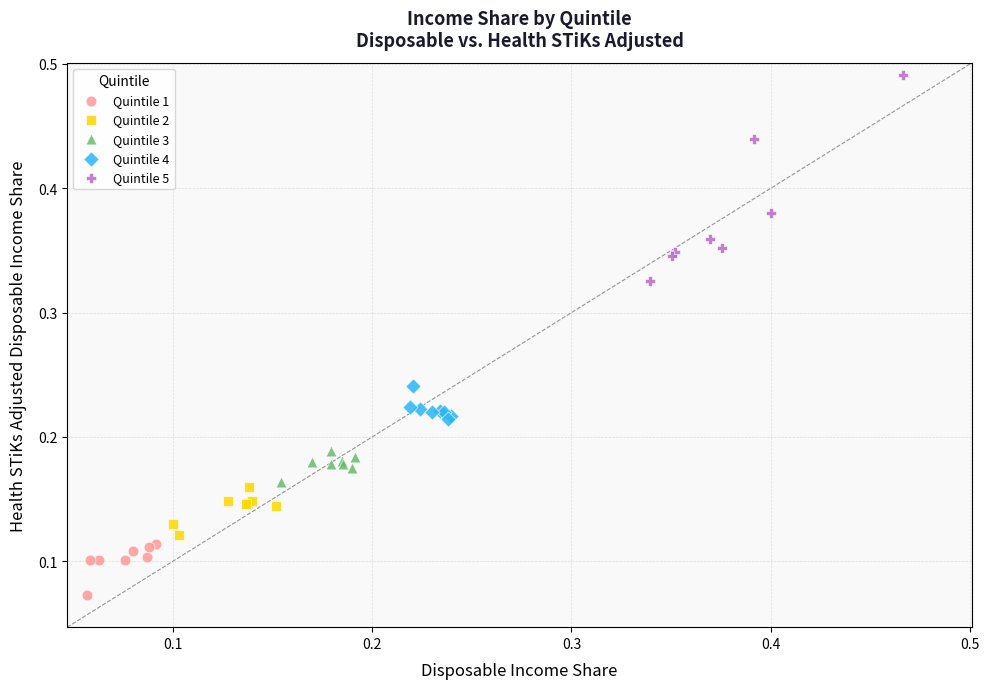

Which series contains the lowest Y value?

Quintile 1